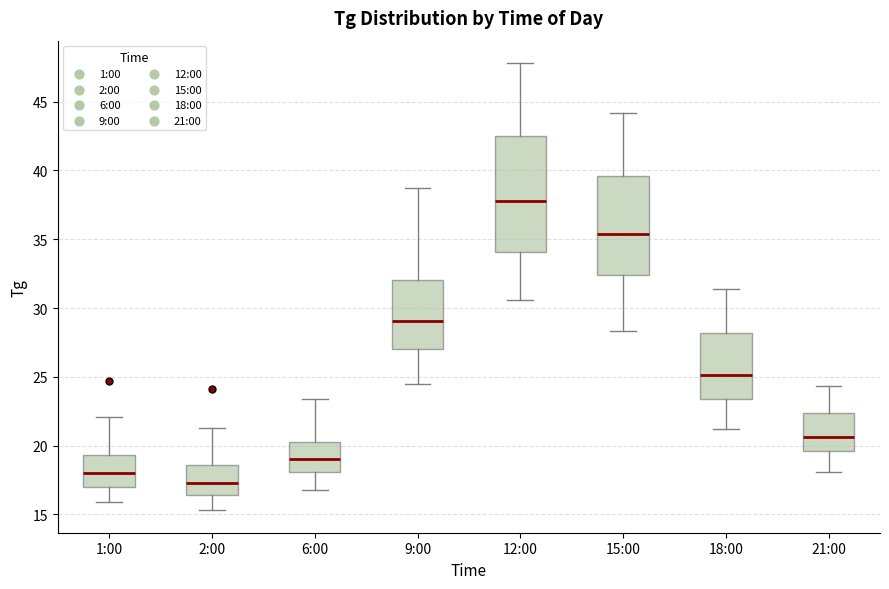

Reading left to right, read every box against the y-axis: the position of its median line, the range the box covers, and the ends of its whiskers. The values are not printed on the chart, so give them approximately, as read against the axis.

1:00: median 18.0, box 17.0 to 19.5, whiskers 16.0 to 22.0
2:00: median 17.5, box 16.5 to 18.5, whiskers 15.5 to 21.5
6:00: median 19.0, box 18.0 to 20.5, whiskers 17.0 to 23.5
9:00: median 29.0, box 27.0 to 32.0, whiskers 24.5 to 38.5
12:00: median 38.0, box 34.0 to 42.5, whiskers 30.5 to 48.0
15:00: median 35.5, box 32.5 to 39.5, whiskers 28.5 to 44.0
18:00: median 25.0, box 23.5 to 28.0, whiskers 21.0 to 31.5
21:00: median 20.5, box 19.5 to 22.5, whiskers 18.0 to 24.5